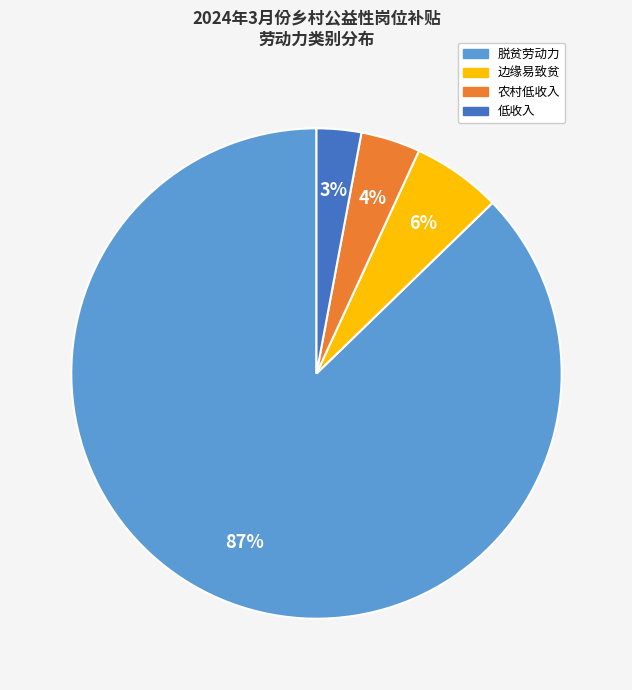

To the nearest percent, what portion does 脱贫劳动力 represent?

87%